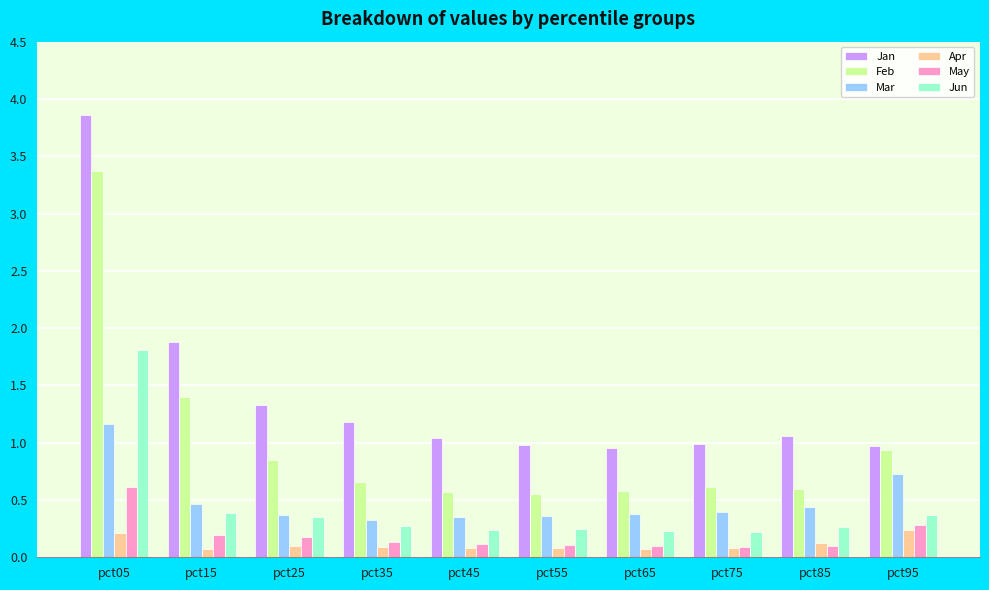

What is the difference between the Apr values at pct05 and pct35?

0.1